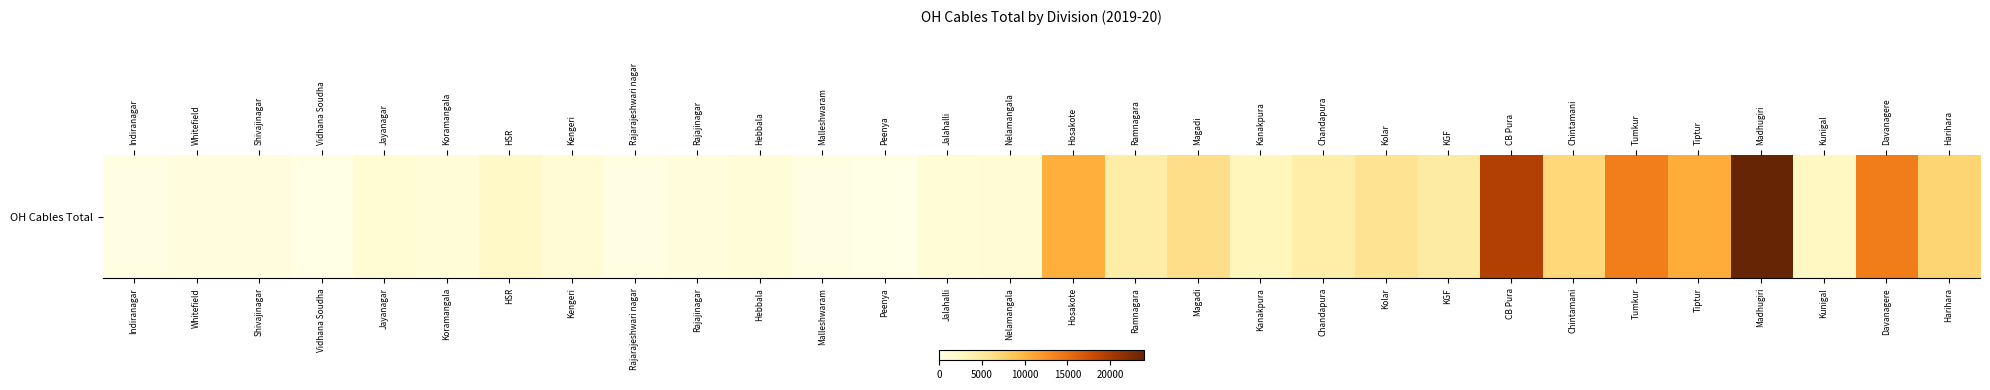

Rank the categories by value from highest to lowest.

Madhugiri, CB Pura, Davanagere, Tumkur, Tiptur, Hosakote, Harihara, Chintamani, Magadi, Kolar, KGF, Ramnagara, Chandapura, Kanakpura, Kunigal, HSR, Jayanagar, Kengeri, Nelamangala, Jalahalli, Hebbala, Koramangala, Rajajinagar, Shivajinagar, Whitefield, Rajarajeshwari nagar, Malleshwaram, Indiranagar, Peenya, Vidhana Soudha